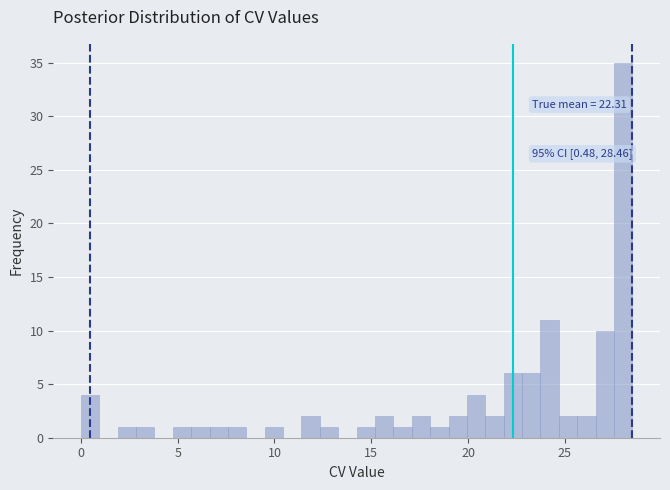

Around what value on the x-axis is the tallest bar? Give the approximate position of its centre, as read against the axis.

28.0